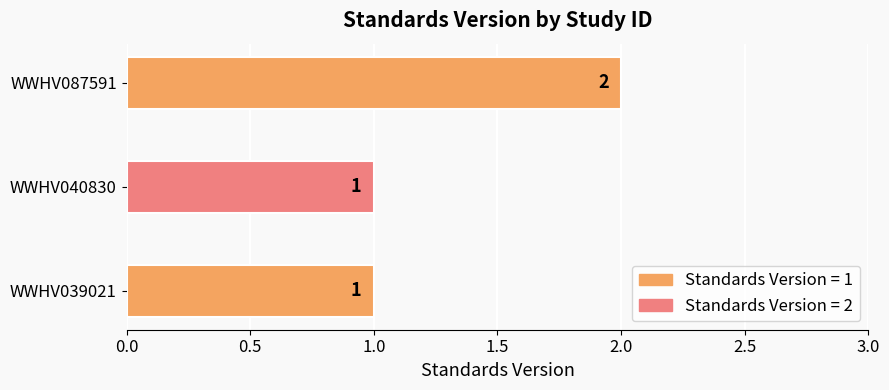

Which label corresponds to the largest value in the chart?

WWHV087591